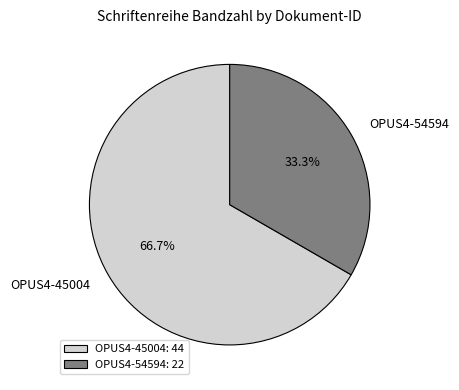

True or false: OPUS4-45004 accounts for 56% of the total.

False